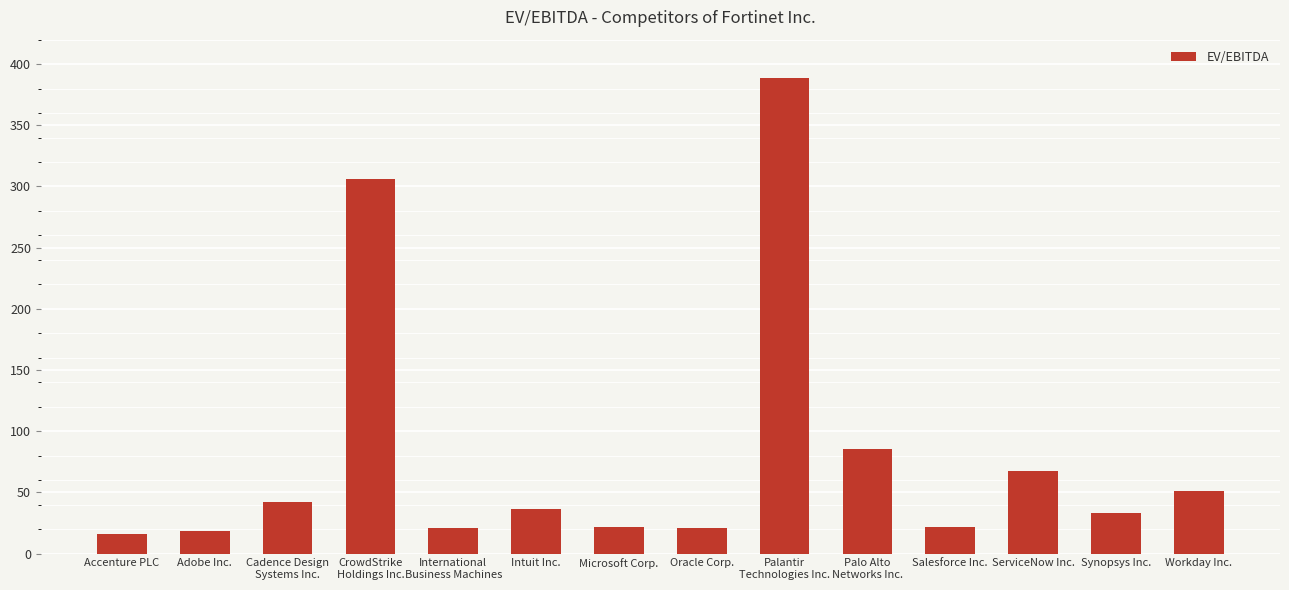

Read the value at Microsoft Corp..

21.7